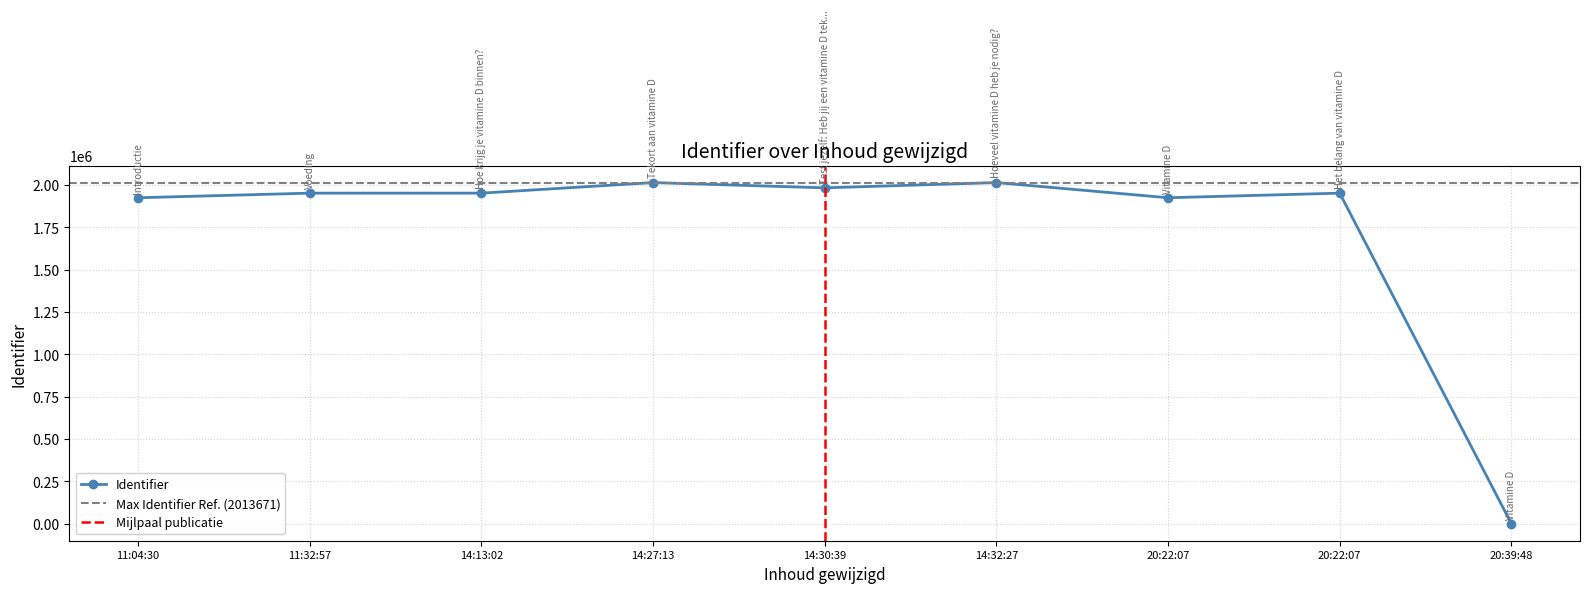

True or false: the data shows 1924079 at 2016-05-30 20:22:07.

True